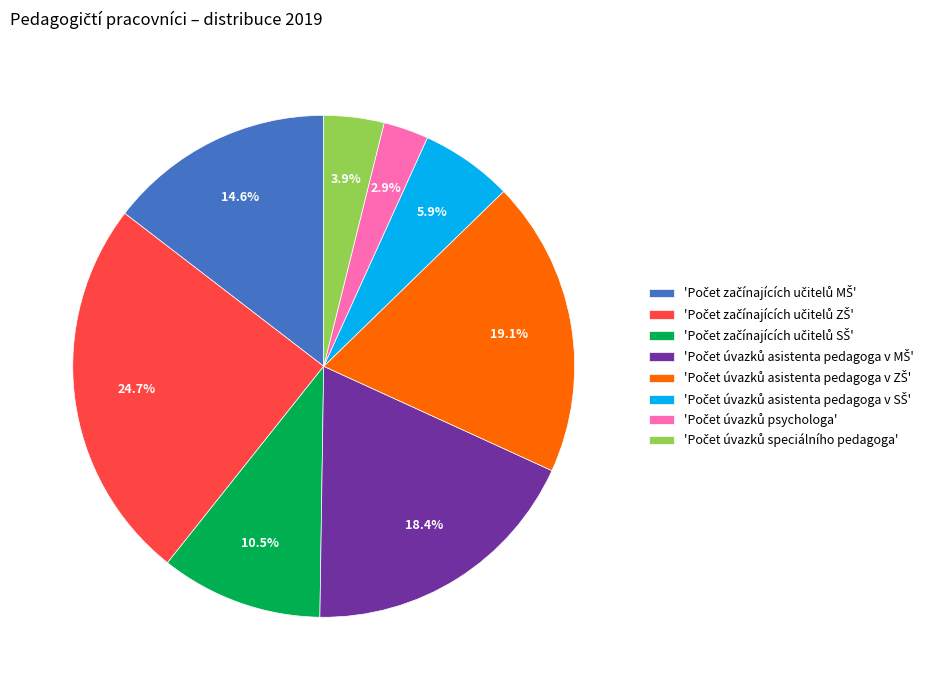

Is there any slice that represents more than half of the pie?

No